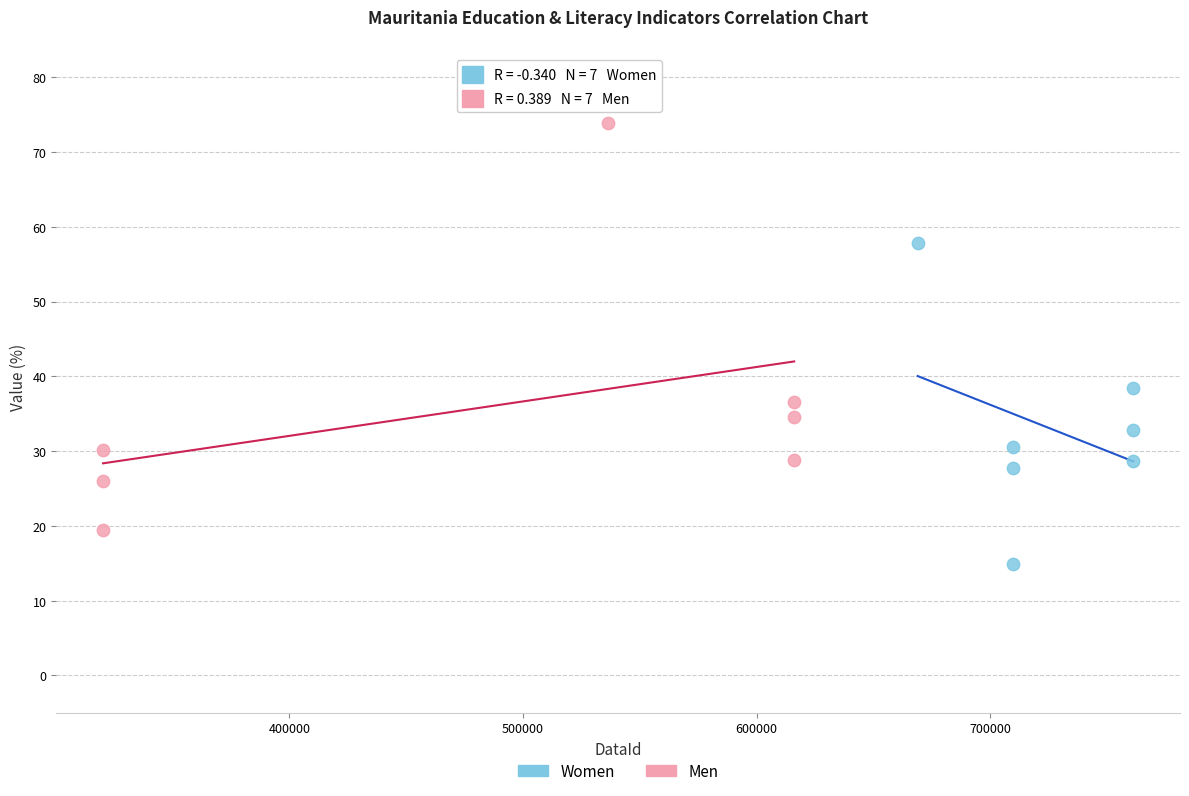

Which series reaches the maximum Y coordinate?

Men